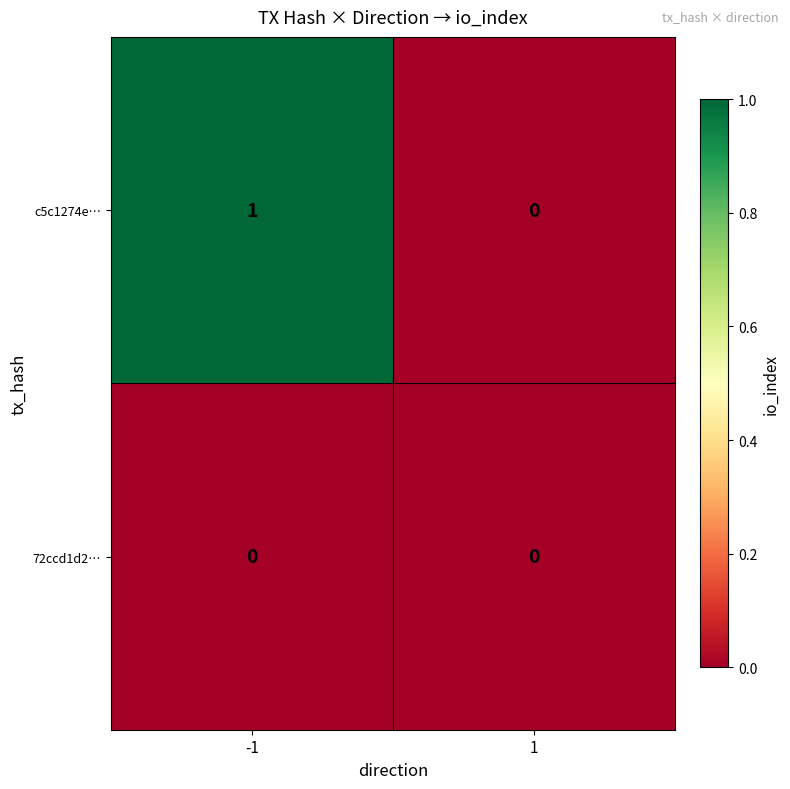

Which series has the largest total across all categories?

c5c1274e…